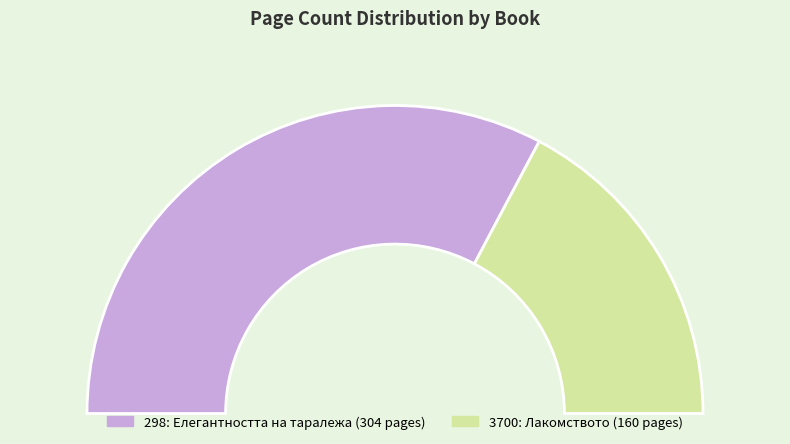

Count the number of slices in the pie.

2